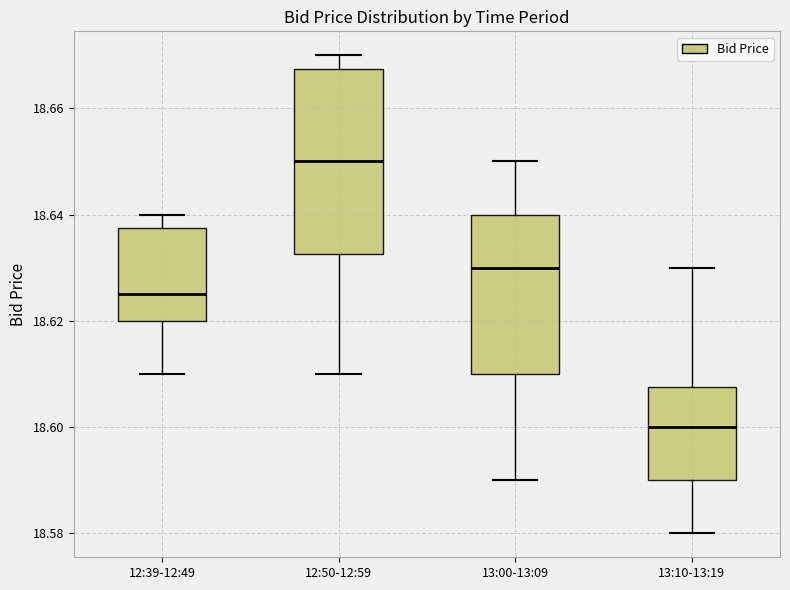

Comparing the boxes themselves (not the whiskers), which one is the tallest?

12:50-12:59